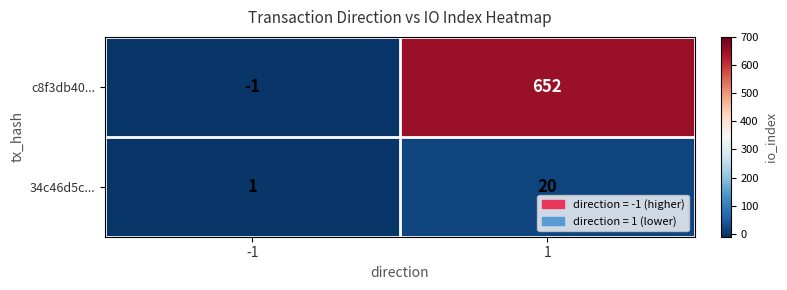

Which series has the largest total across all categories?

c8f3db40...